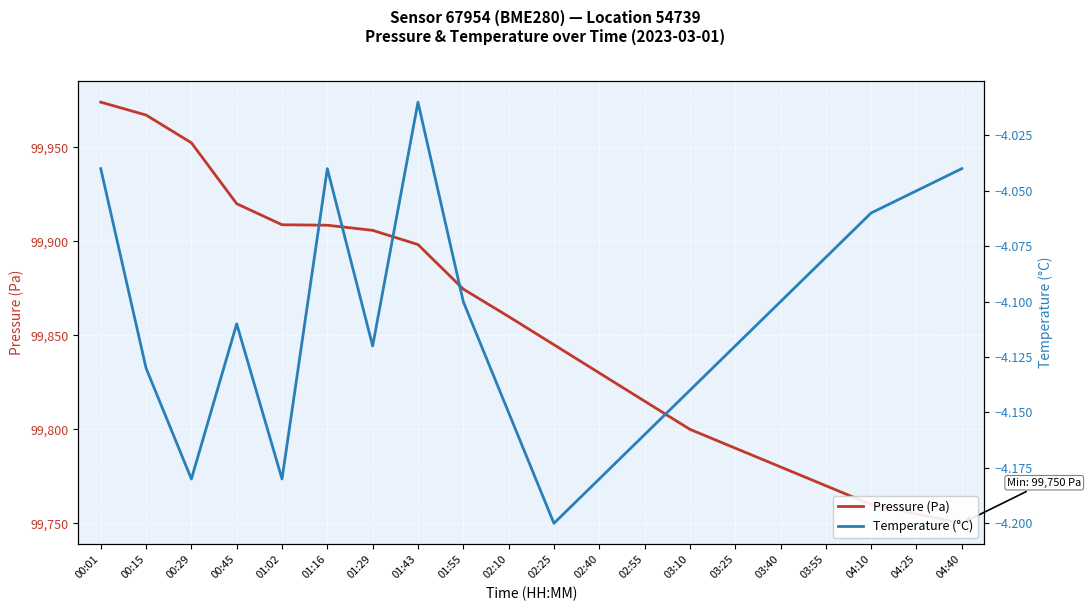

How many lines are shown in the chart?

2